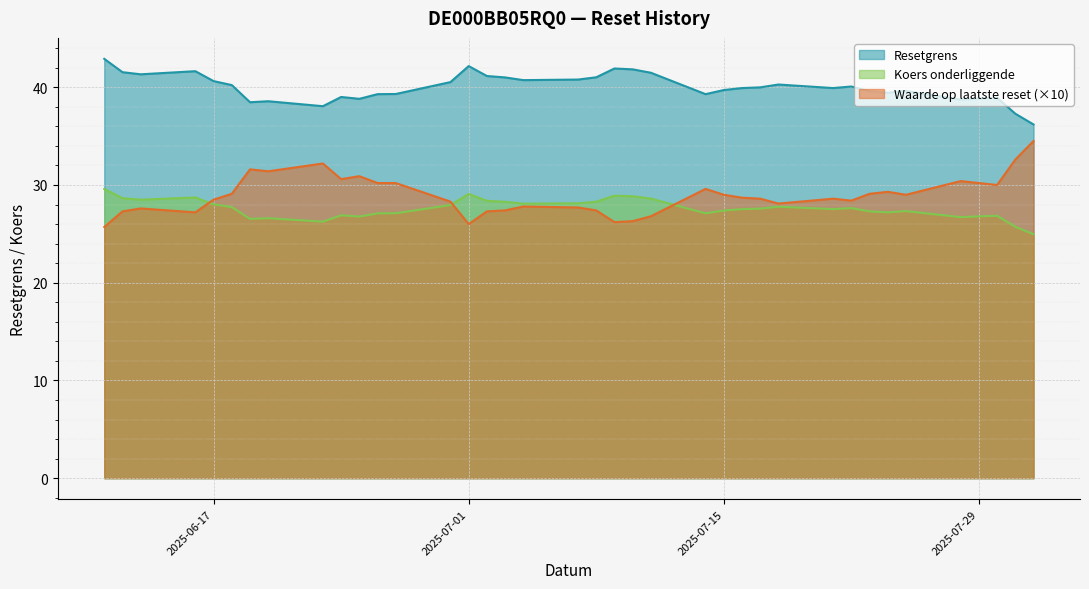

Reading left to right, transcribe all the data shown in this chart.

Resetgrens: 2025-06-11=42.9	2025-06-12=41.5	2025-06-13=41.3	2025-06-16=41.6	2025-06-17=40.6	2025-06-18=40.2	2025-06-19=38.5	2025-06-20=38.6	2025-06-23=38.1	2025-06-24=39.0	2025-06-25=38.8	2025-06-26=39.3	2025-06-27=39.3	2025-06-30=40.5	2025-07-01=42.2	2025-07-02=41.2	2025-07-03=41.0	2025-07-04=40.7	2025-07-07=40.8	2025-07-08=41.0	2025-07-09=41.9	2025-07-10=41.8	2025-07-11=41.5	2025-07-14=39.3	2025-07-15=39.7	2025-07-16=39.9	2025-07-17=40.0	2025-07-18=40.3	2025-07-21=39.9	2025-07-22=40.1	2025-07-23=39.6	2025-07-24=39.4	2025-07-25=39.6	2025-07-28=38.7	2025-07-29=38.8	2025-07-30=38.9	2025-07-31=37.3	2025-08-01=36.2
Koers onderliggende: 2025-06-11=29.6	2025-06-12=28.6	2025-06-13=28.5	2025-06-16=28.7	2025-06-17=28.0	2025-06-18=27.7	2025-06-19=26.5	2025-06-20=26.6	2025-06-23=26.2	2025-06-24=26.9	2025-06-25=26.8	2025-06-26=27.1	2025-06-27=27.1	2025-06-30=27.9	2025-07-01=29.1	2025-07-02=28.4	2025-07-03=28.3	2025-07-04=28.1	2025-07-07=28.1	2025-07-08=28.3	2025-07-09=28.9	2025-07-10=28.9	2025-07-11=28.6	2025-07-14=27.1	2025-07-15=27.4	2025-07-16=27.5	2025-07-17=27.6	2025-07-18=27.8	2025-07-21=27.5	2025-07-22=27.6	2025-07-23=27.3	2025-07-24=27.2	2025-07-25=27.3	2025-07-28=26.7	2025-07-29=26.8	2025-07-30=26.9	2025-07-31=25.7	2025-08-01=25.0
Waarde op laatste reset: 2025-06-11=25.7	2025-06-12=27.3	2025-06-13=27.6	2025-06-16=27.2	2025-06-17=28.5	2025-06-18=29.1	2025-06-19=31.6	2025-06-20=31.4	2025-06-23=32.2	2025-06-24=30.6	2025-06-25=30.9	2025-06-26=30.2	2025-06-27=30.2	2025-06-30=28.3	2025-07-01=26.0	2025-07-02=27.3	2025-07-03=27.4	2025-07-04=27.8	2025-07-07=27.7	2025-07-08=27.4	2025-07-09=26.2	2025-07-10=26.3	2025-07-11=26.8	2025-07-14=29.6	2025-07-15=29.0	2025-07-16=28.7	2025-07-17=28.6	2025-07-18=28.1	2025-07-21=28.6	2025-07-22=28.4	2025-07-23=29.1	2025-07-24=29.3	2025-07-25=29.0	2025-07-28=30.4	2025-07-29=30.2	2025-07-30=30.0	2025-07-31=32.6	2025-08-01=34.5